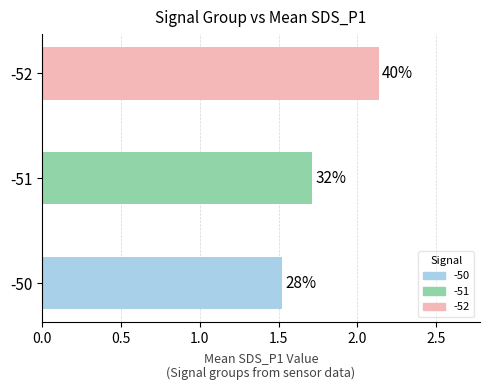

Does the chart contain any negative values?

No